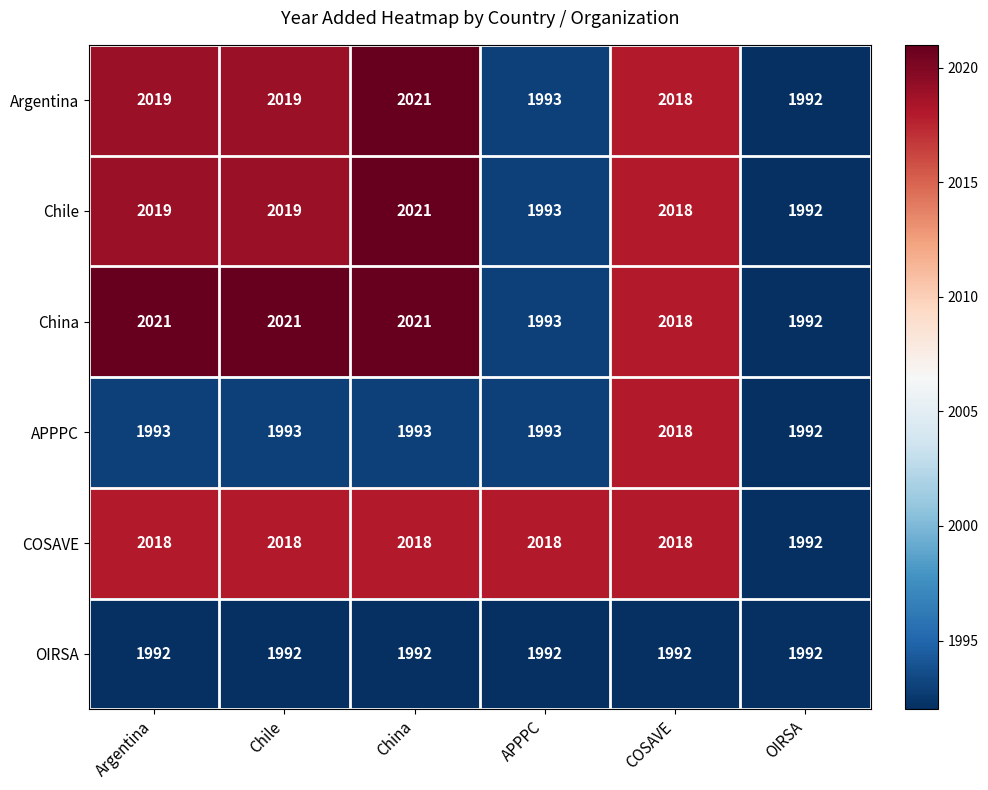

What is the spread (max minus min) of values at Argentina?

29